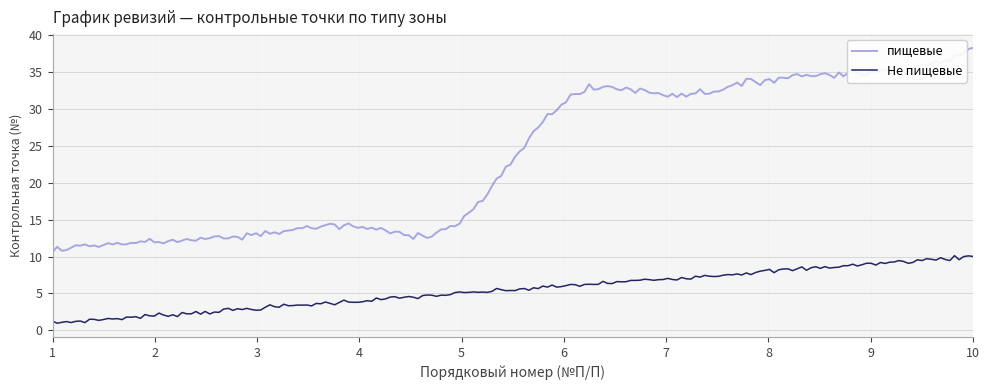

What is the sum of all Не пищевые values?

1099.2